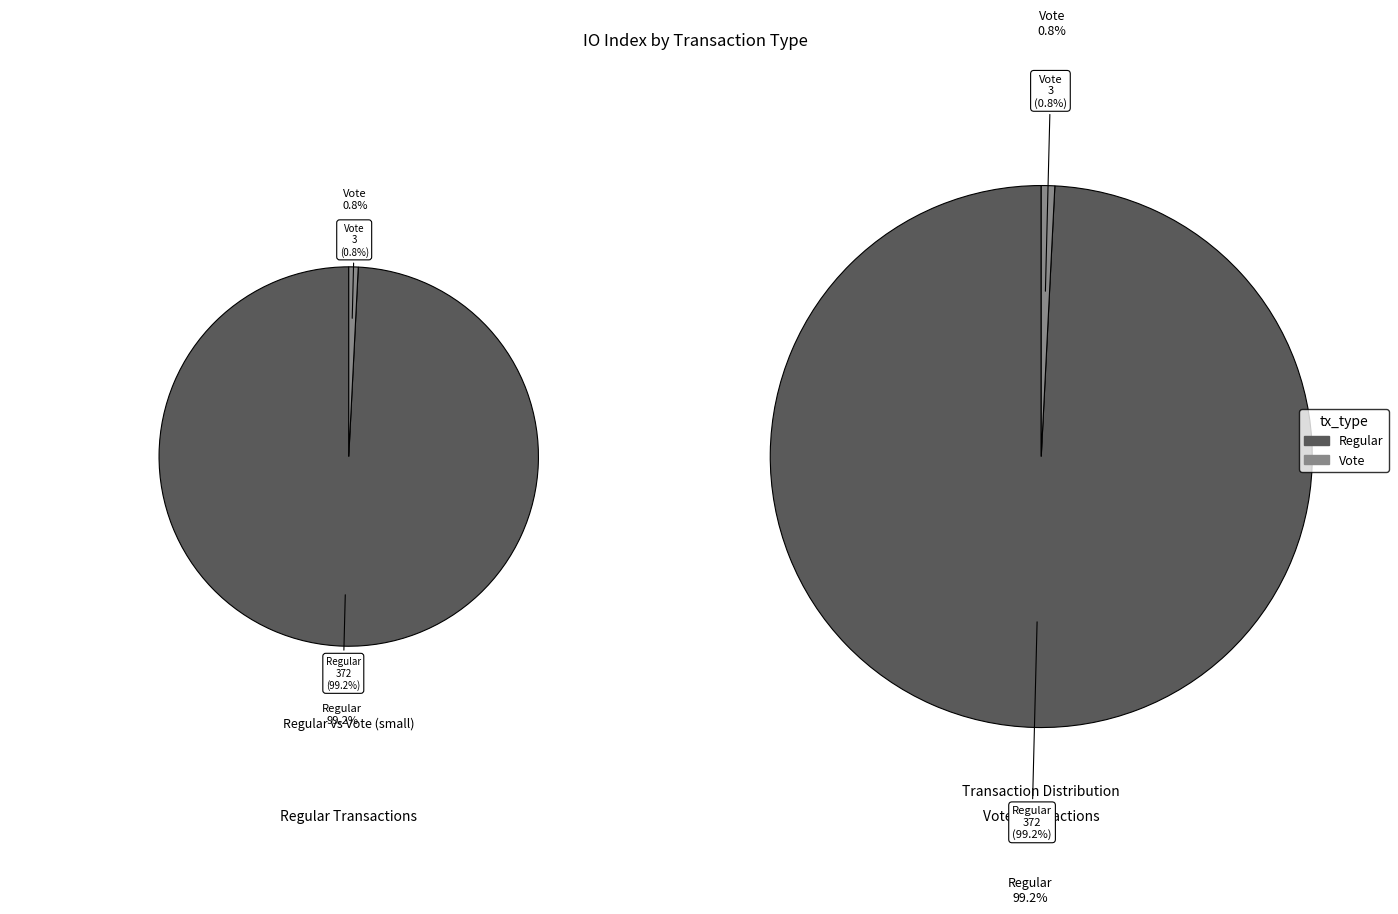

Does any single category account for the majority?

Yes